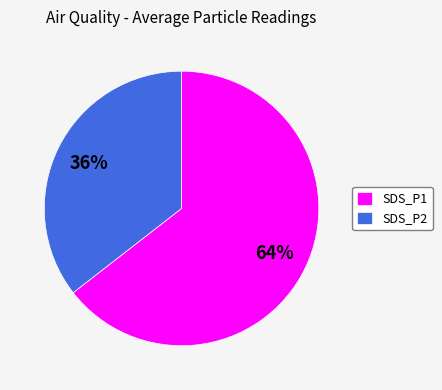

True or false: SDS_P1 accounts for 77% of the total.

False